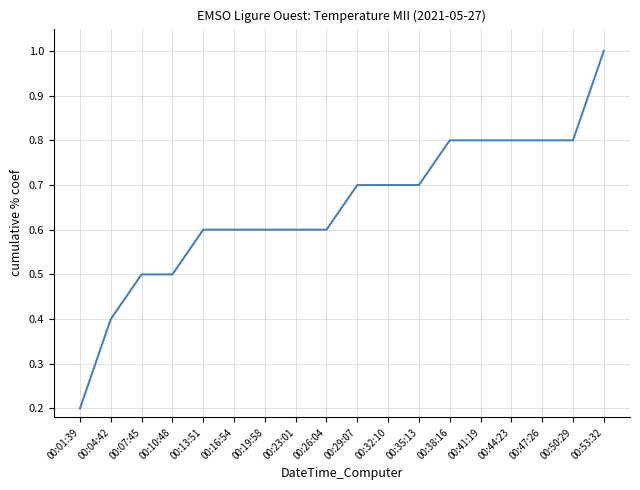

How many values are between 0 and 1?

18